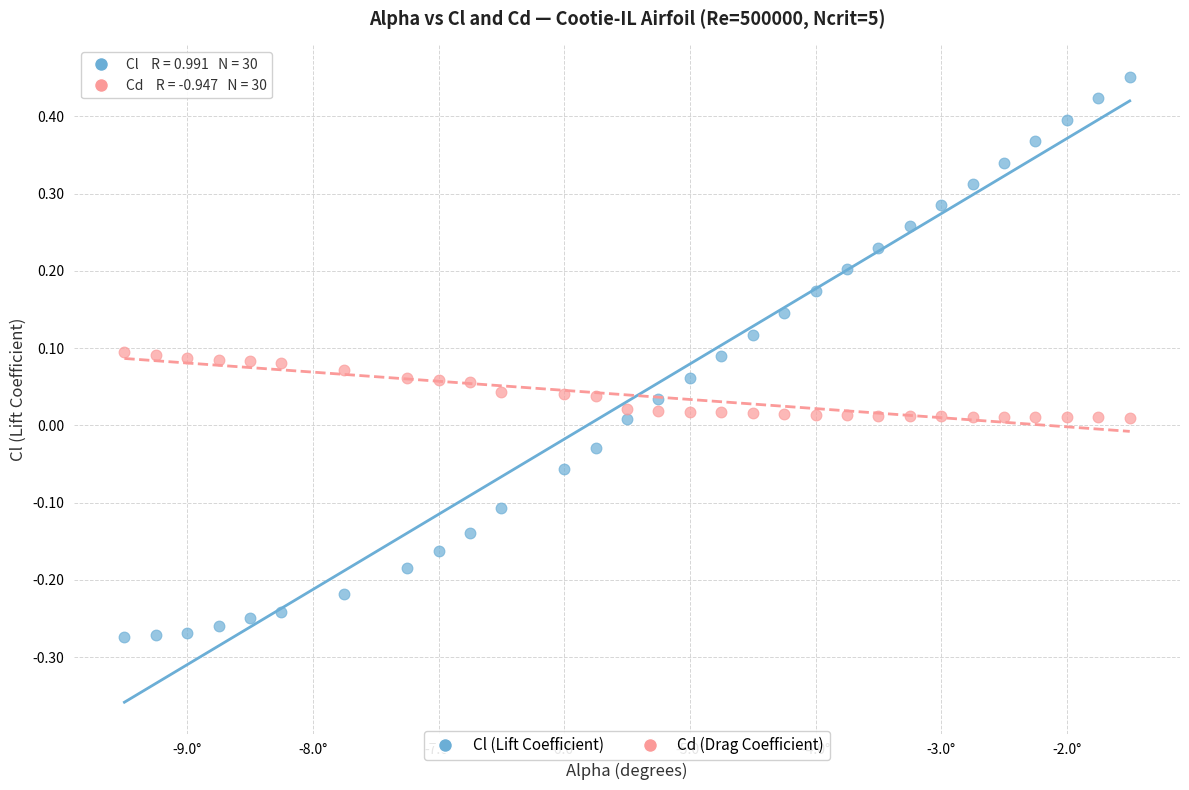

Which series reaches the minimum Y coordinate?

Cl (Lift Coefficient)